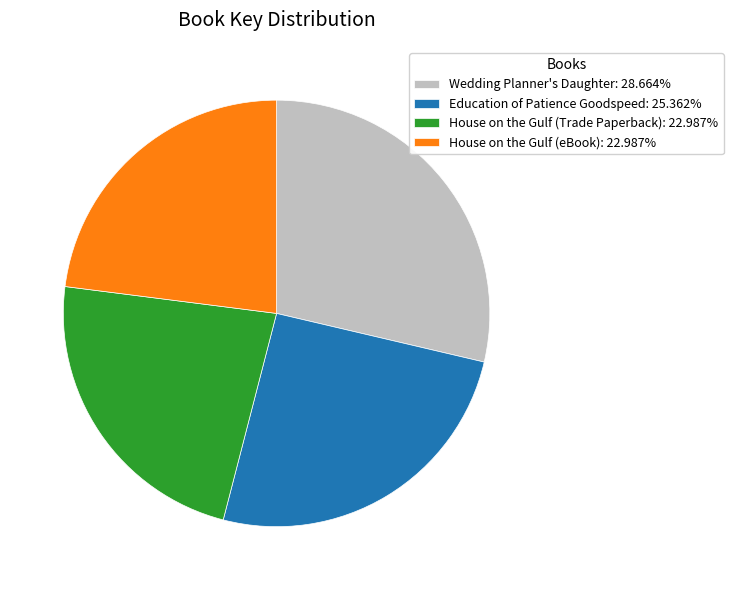

True or false: Education of Patience Goodspeed accounts for 25% of the total.

True